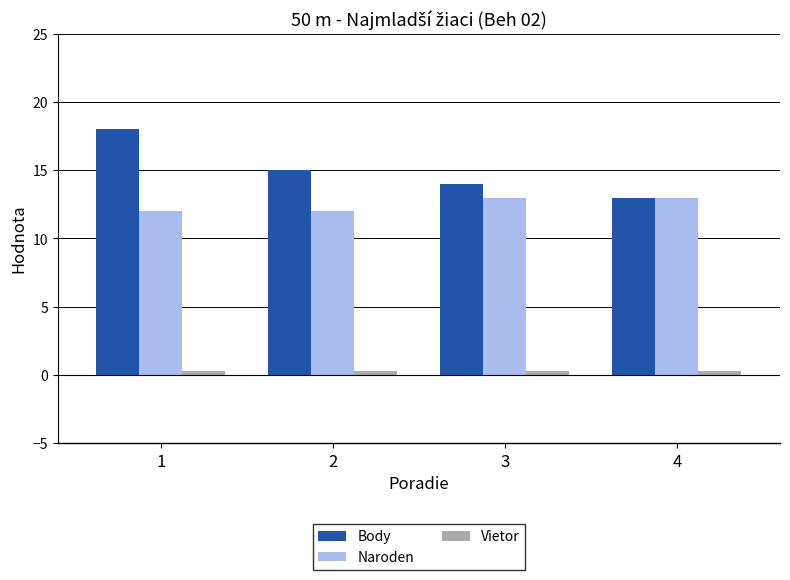

Rank the series by their average value, from lowest to highest.

Vietor, Naroden, Body